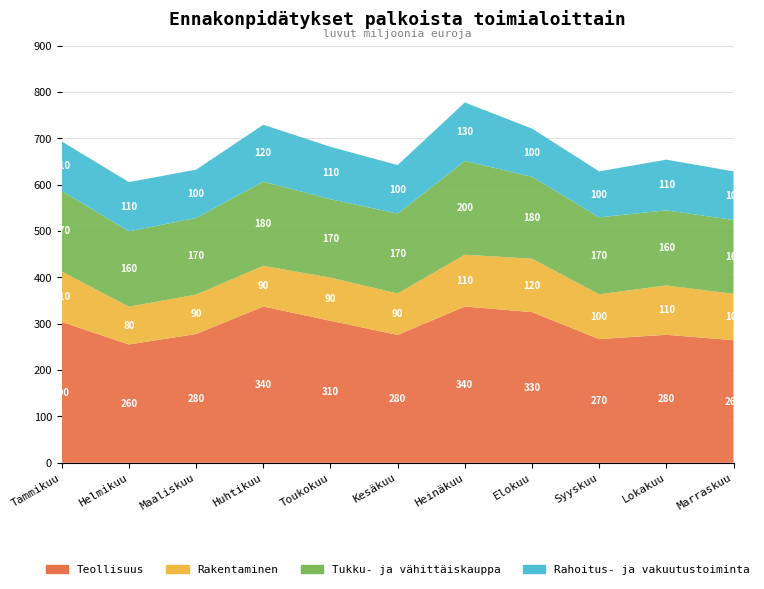

Reading left to right, extract all data points from this chart.

Teollisuus: Tammikuu=303.9	Helmikuu=255.2	Maaliskuu=277.9	Huhtikuu=337.1	Toukokuu=306.3	Kesäkuu=275.8	Heinäkuu=337.0	Elokuu=325.1	Syyskuu=266.8	Lokakuu=276.1	Marraskuu=264.4
Rakentaminen: Tammikuu=108.7	Helmikuu=81.6	Maaliskuu=85.1	Huhtikuu=87.7	Toukokuu=93.1	Kesäkuu=89.3	Heinäkuu=111.9	Elokuu=115.2	Syyskuu=96.8	Lokakuu=106.4	Marraskuu=100.2
Tukku- ja vähittäiskauppa: Tammikuu=173.7	Helmikuu=162.6	Maaliskuu=165.3	Huhtikuu=181.6	Toukokuu=169.2	Kesäkuu=172.3	Heinäkuu=202.2	Elokuu=176.7	Syyskuu=165.9	Lokakuu=162.1	Marraskuu=159.2
Rahoitus- ja vakuutustoiminta: Tammikuu=106.9	Helmikuu=106.2	Maaliskuu=104.1	Huhtikuu=122.8	Toukokuu=113.0	Kesäkuu=104.8	Heinäkuu=126.2	Elokuu=104.0	Syyskuu=99.2	Lokakuu=109.3	Marraskuu=104.9